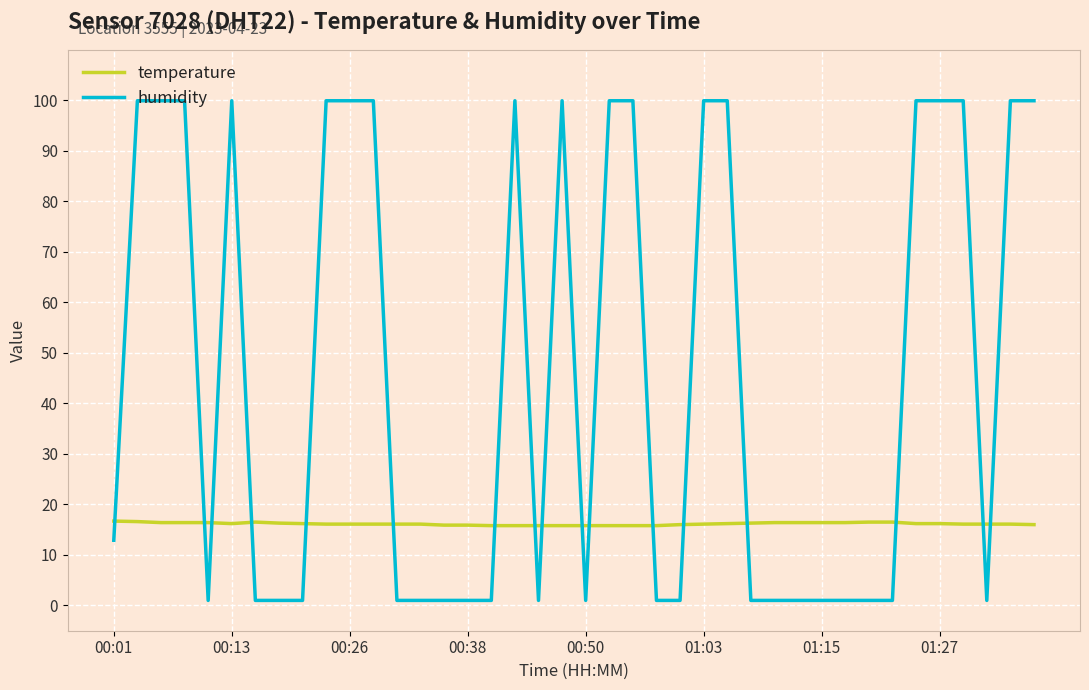

Which series has the largest range (max minus min)?

humidity